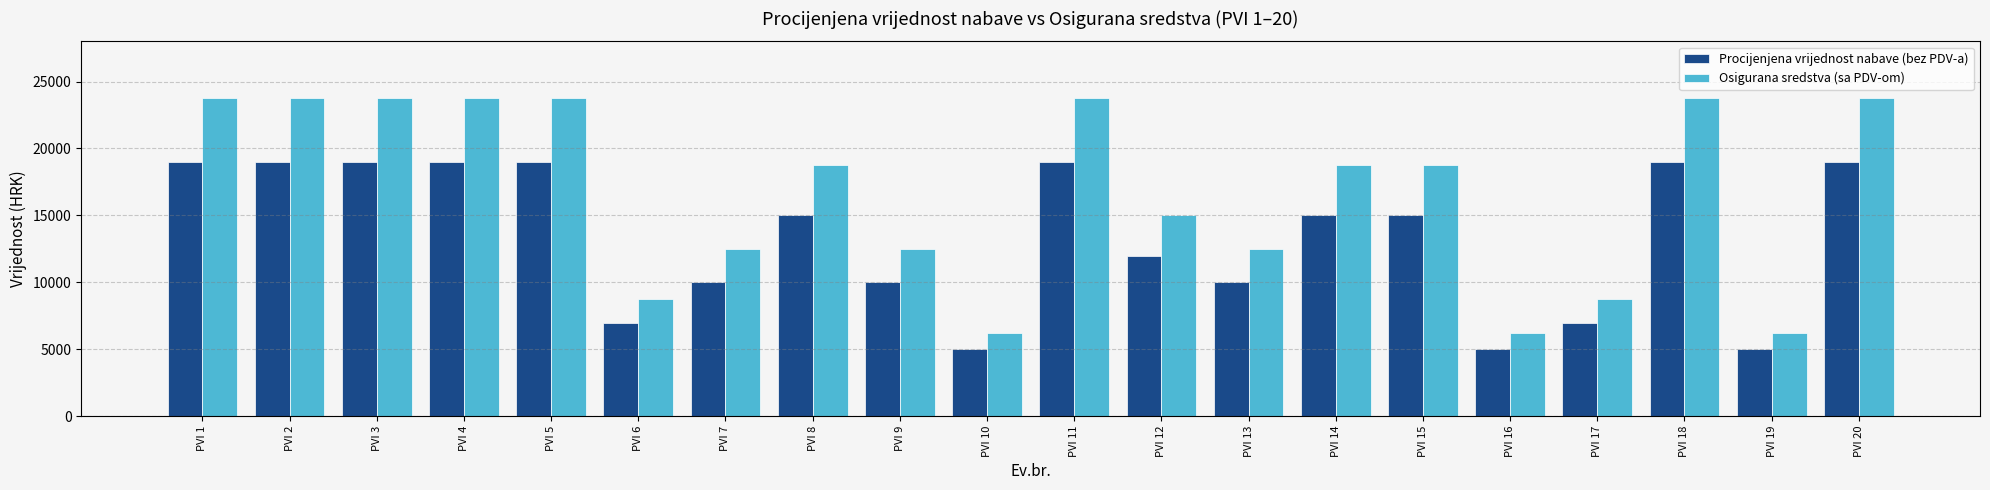

What is the maximum value shown in the chart?

23750